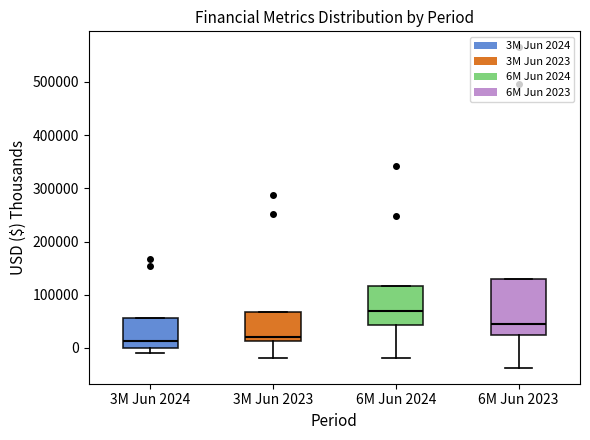

Reading left to right, read every box against the y-axis: the position of its median line, the range the box covers, and the ends of its whiskers. The values are not printed on the chart, so give them approximately, as read against the axis.

3M Jun 2024: median 10000, box 0 to 60000, whiskers -10000 to 60000
3M Jun 2023: median 20000, box 10000 to 70000, whiskers -20000 to 70000
6M Jun 2024: median 70000, box 40000 to 120000, whiskers -20000 to 120000
6M Jun 2023: median 40000, box 20000 to 130000, whiskers -40000 to 130000